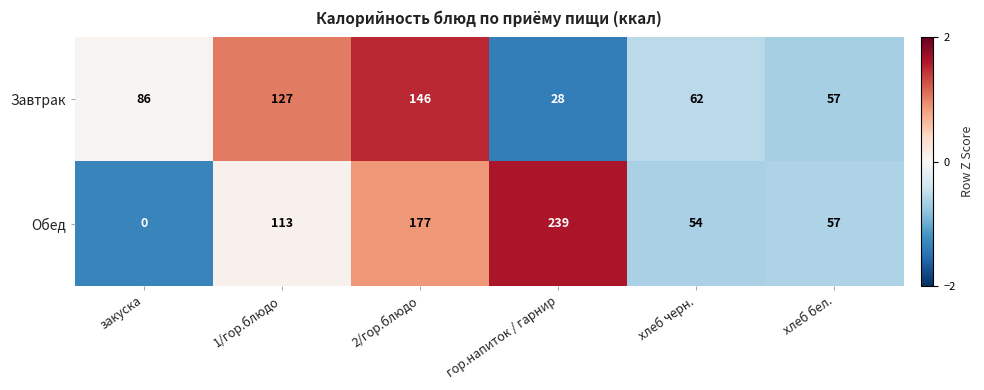

At which category is the sum across all series the highest?

2/гор.блюдо